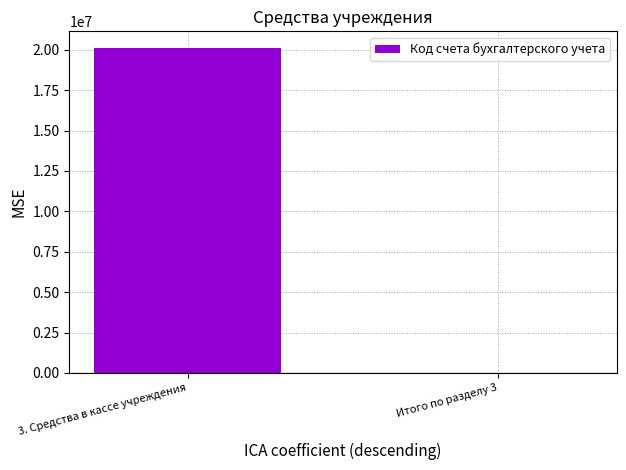

Reading left to right, transcribe all the data shown in this chart.

20134000	0